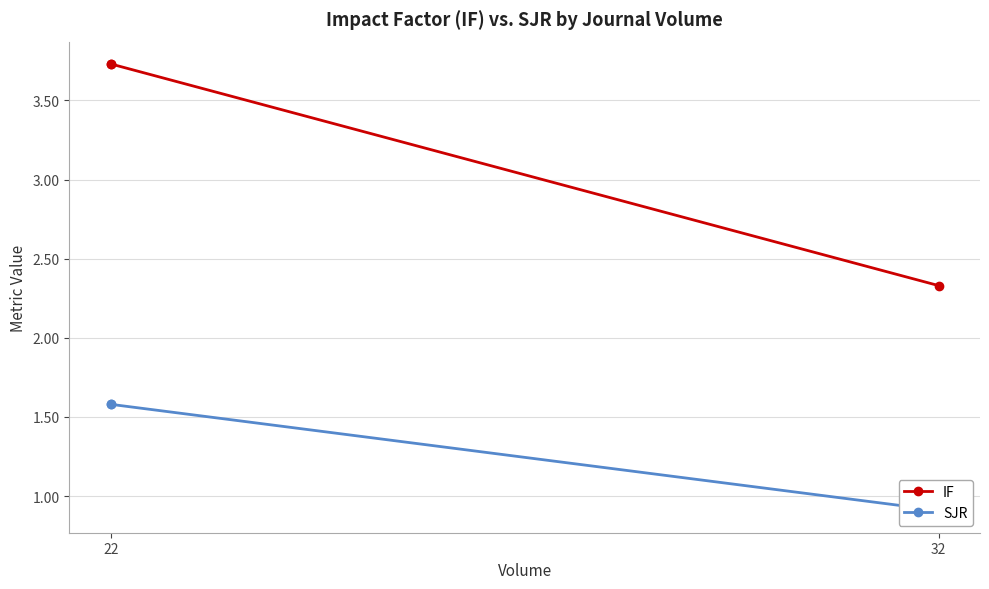

Rank the series by their maximum value, from highest to lowest.

IF, SJR